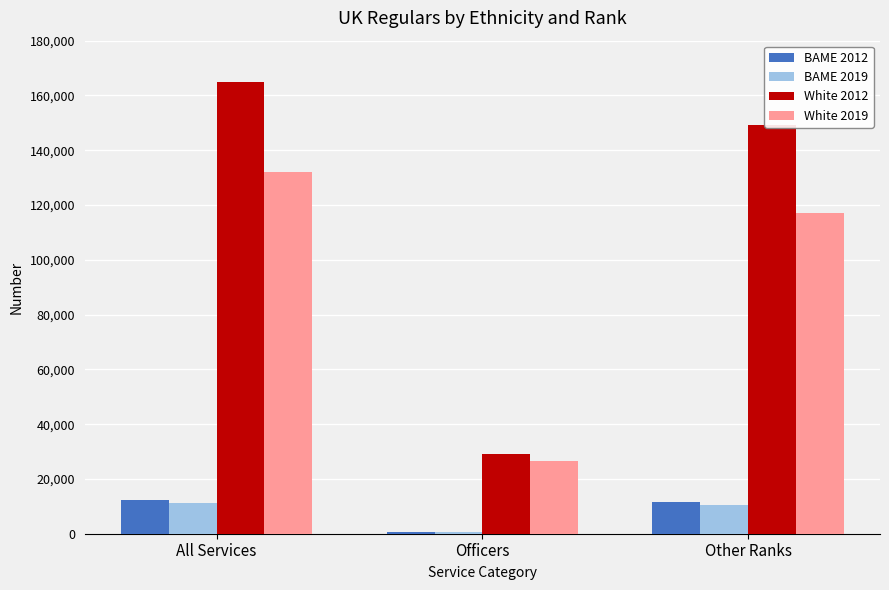

What is the total value across all series at All Services?

320340